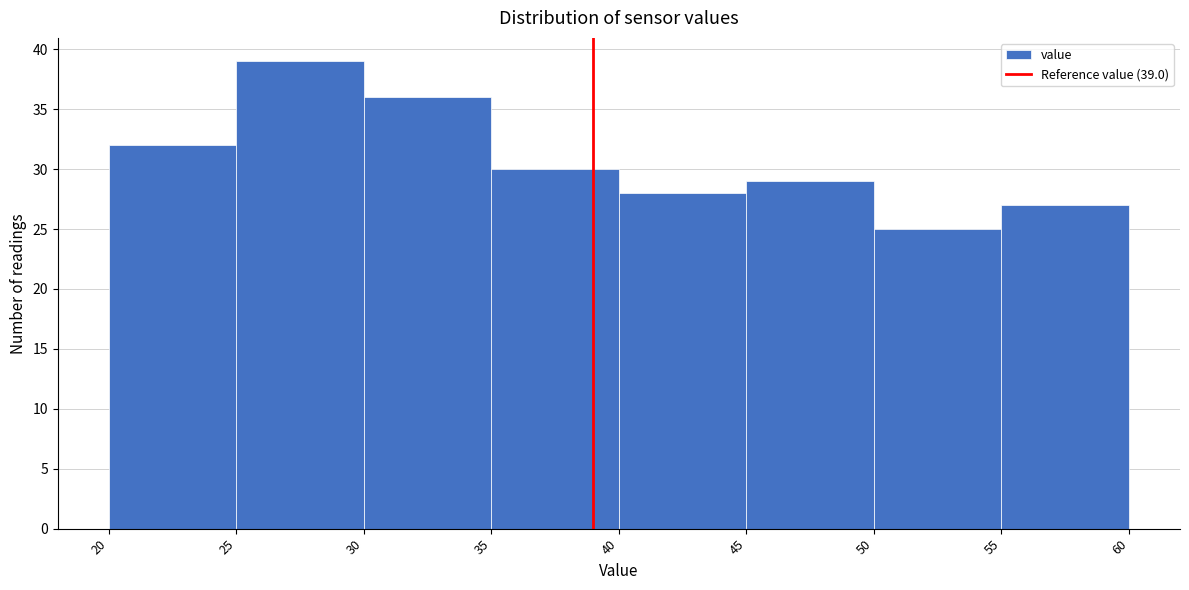

Which range on the x-axis has the tallest bar?

25 to 30